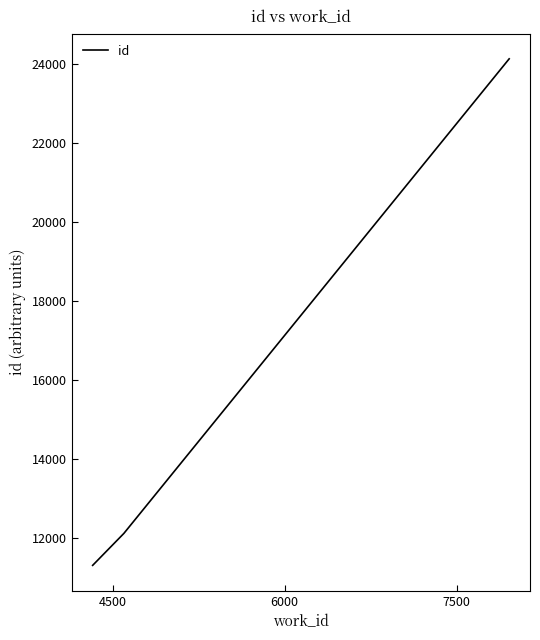

What is the greatest value displayed?

24130